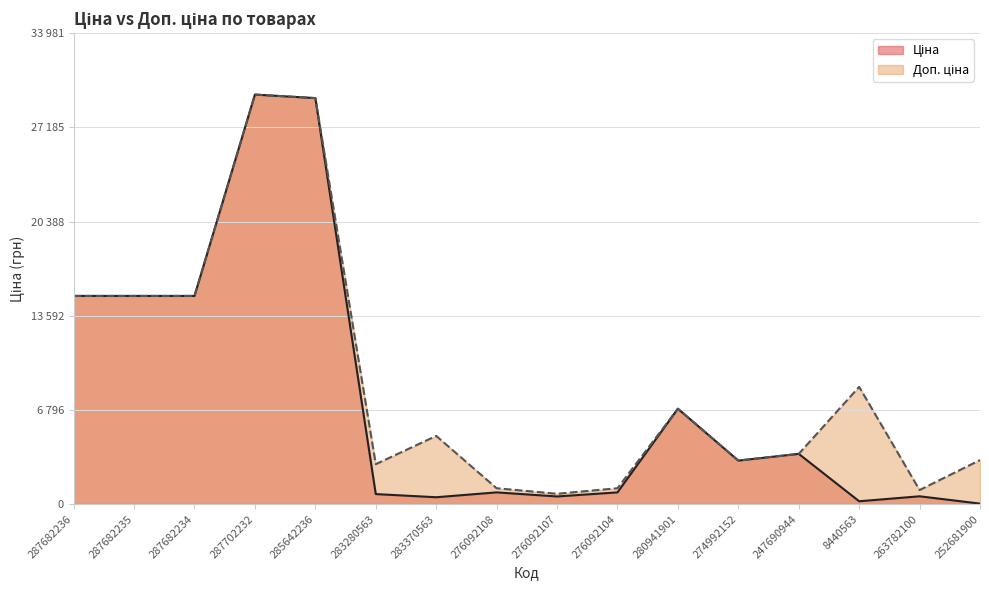

The Ціна series shows 491.7 at 283370563. True or false?

True